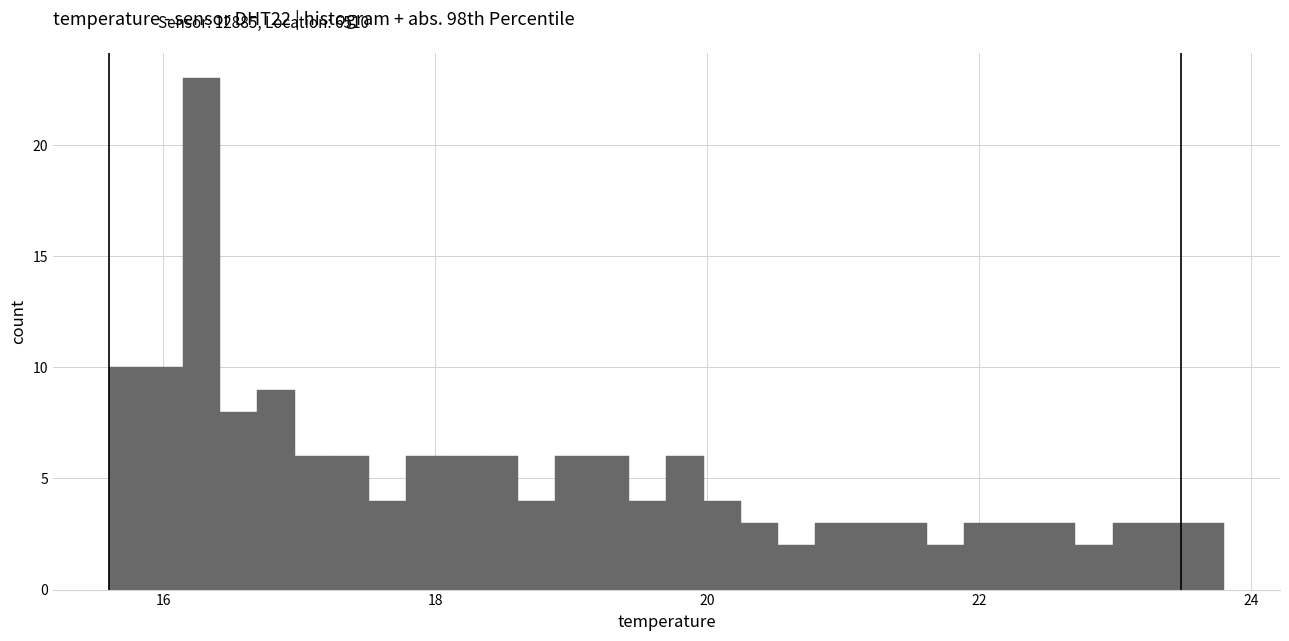

Read against the x-axis, roughly where is the centre of the tallest bar?

16.2